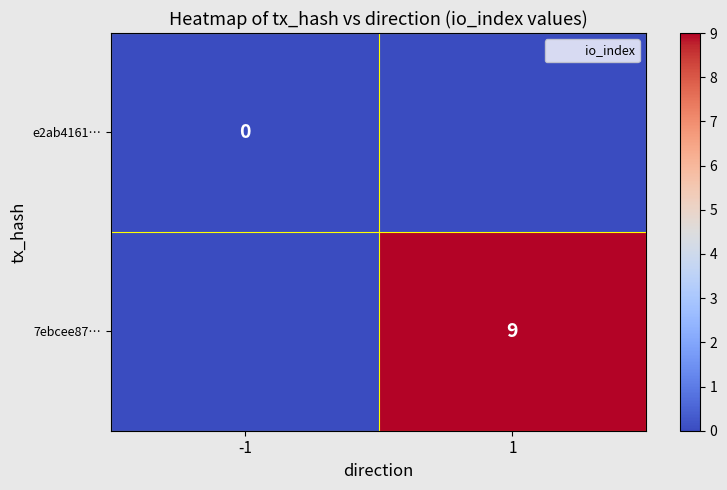

Count the number of categories in the chart.

2